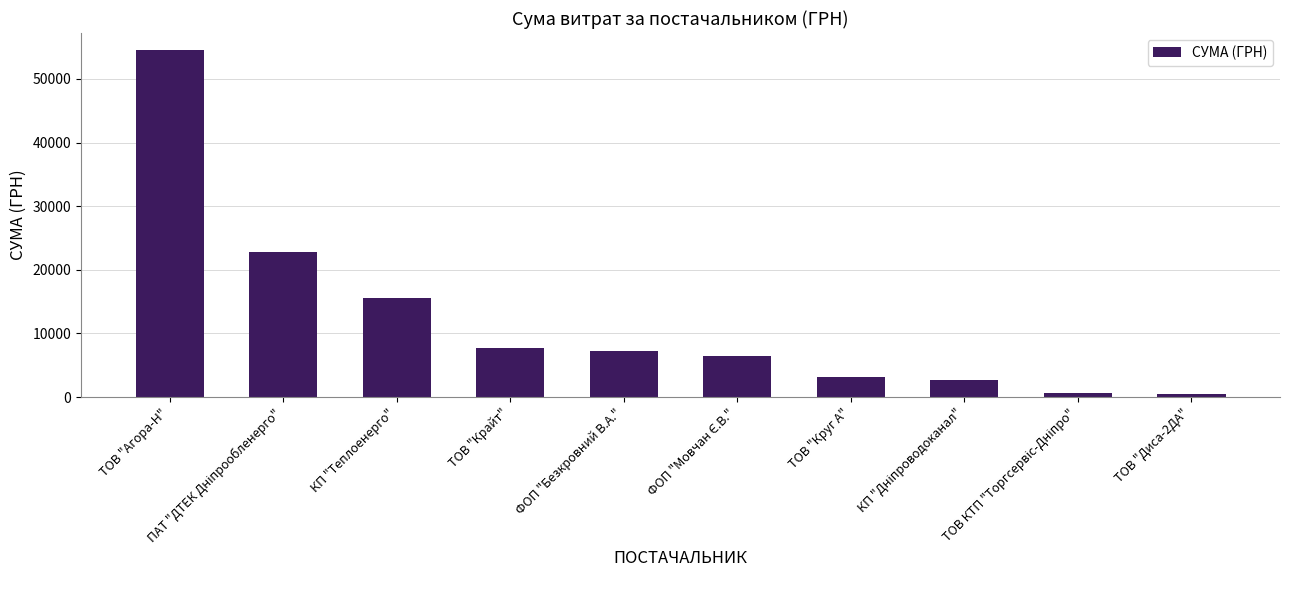

What is the value of the 1st bar from the left?

54485.6